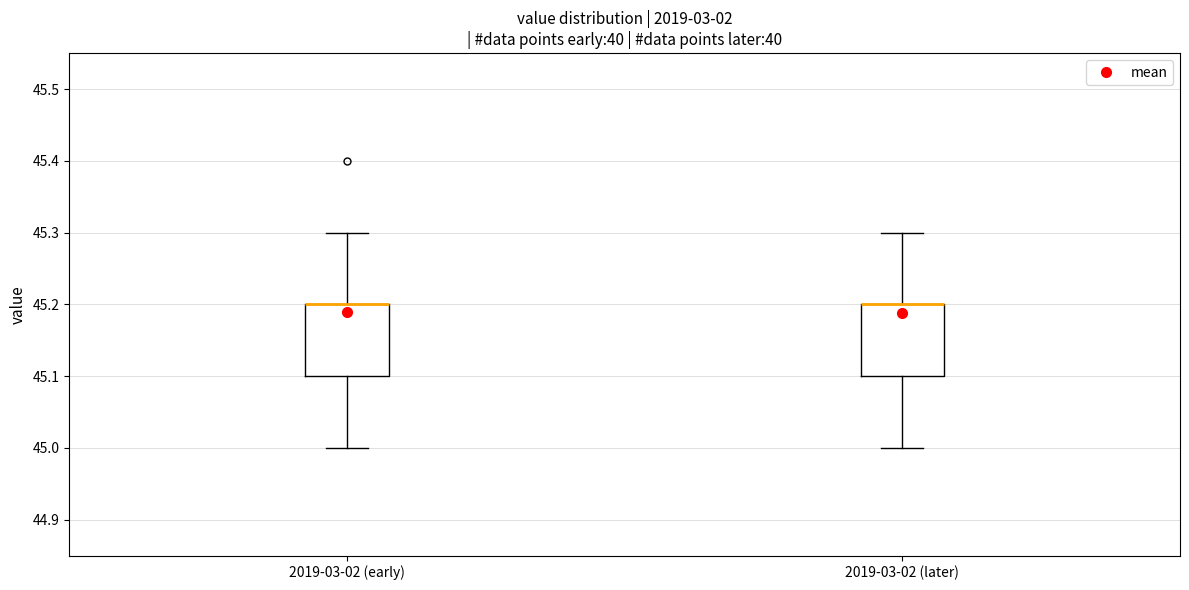

Where is the lower edge of the box for 2019-03-02 (later) on the y-axis? The values are not printed on the chart, so give them approximately, as read against the axis.

45.1